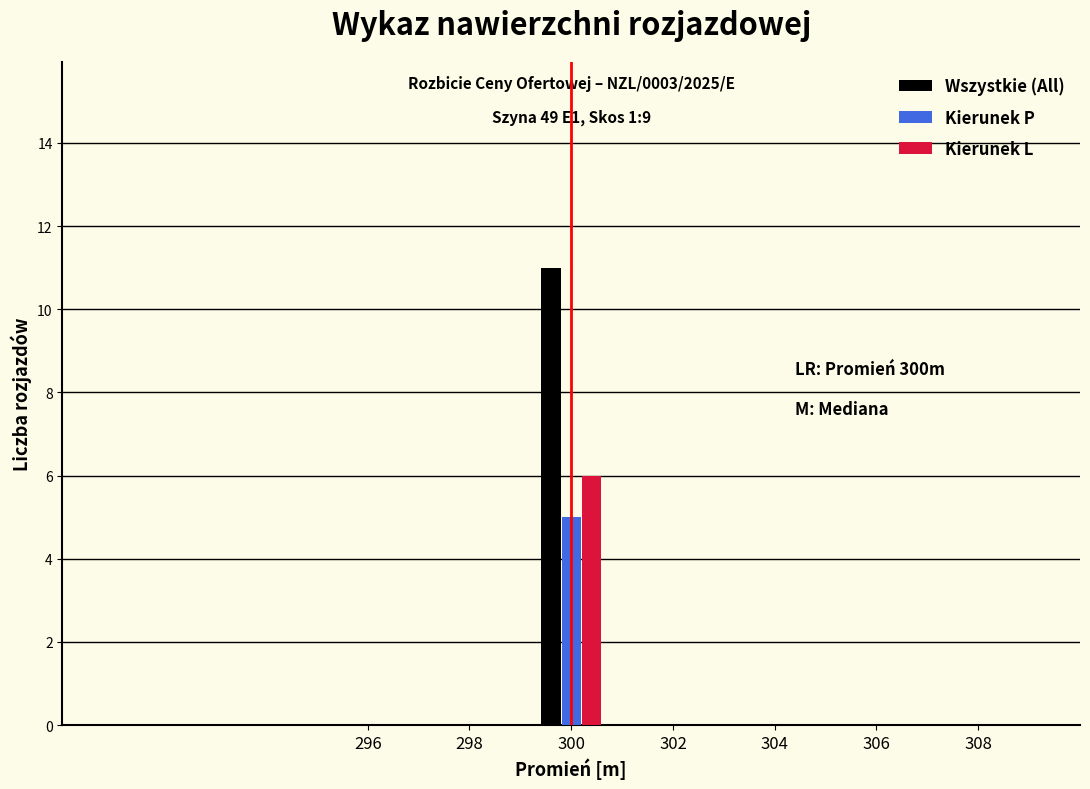

In the Kierunek L series, which range on the x-axis has the tallest bar?

299 to 301